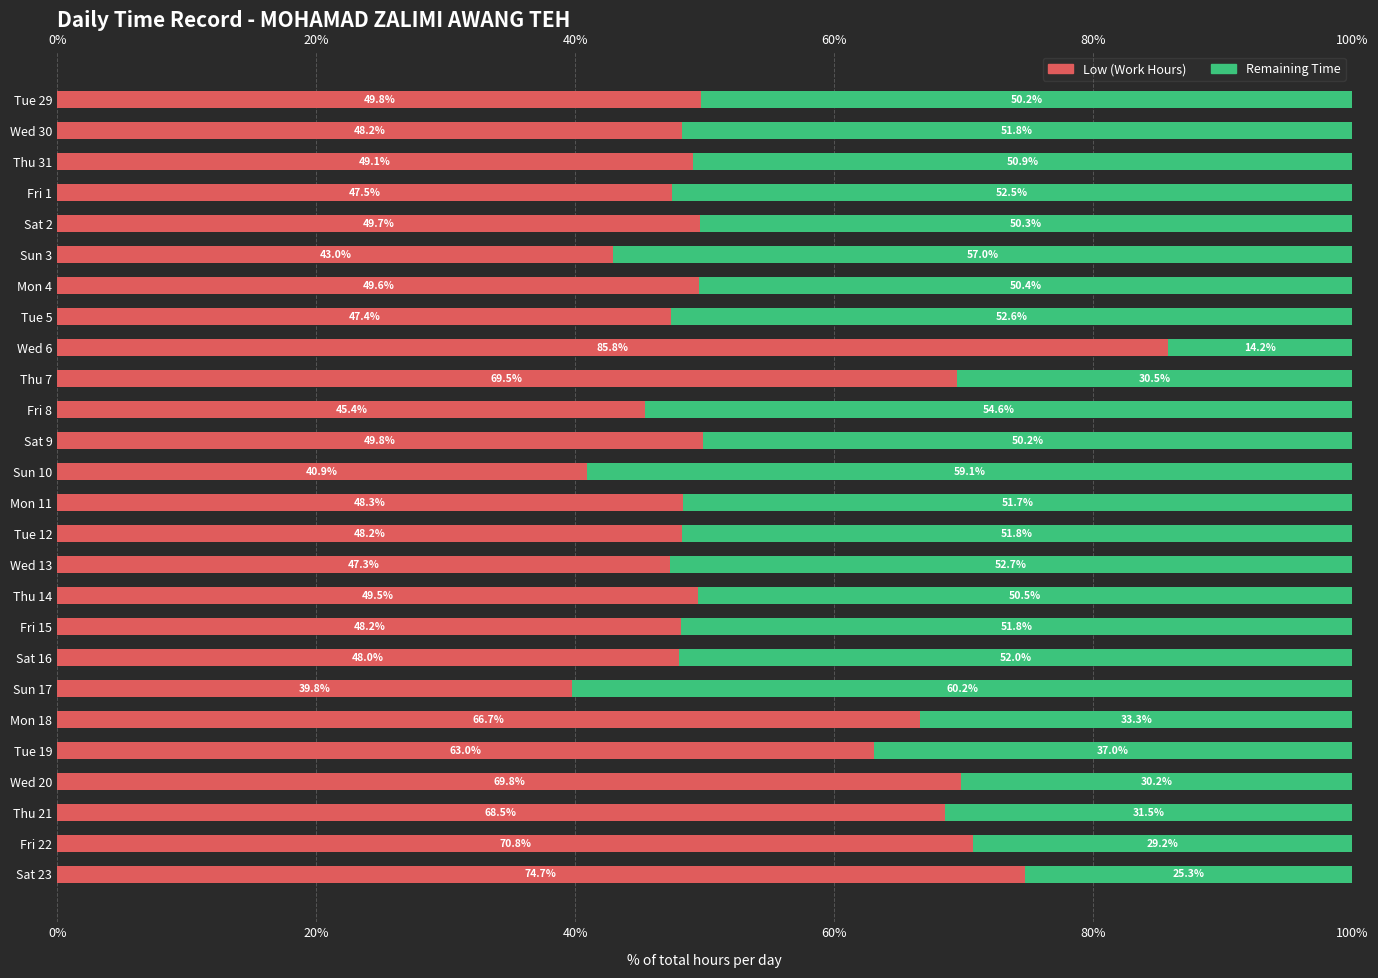

List the series in order of their peak value, lowest first.

Remaining Time, Low (Work Hours)